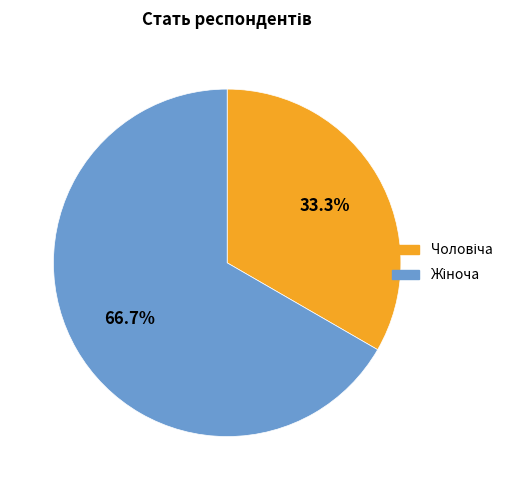

To the nearest percent, what is the average slice percentage?

50%